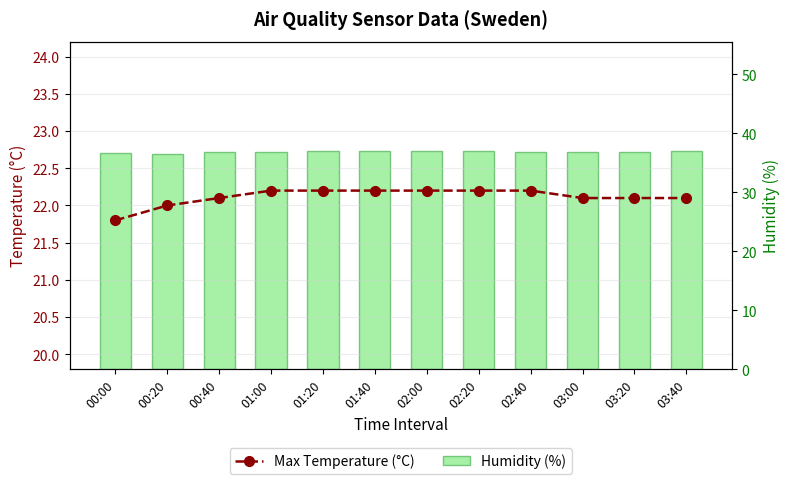

List the labels in order of Humidity (%) value, smallest first.

00:20, 00:00, 00:40, 01:00, 02:40, 03:00, 03:20, 01:20, 01:40, 02:00, 02:20, 03:40